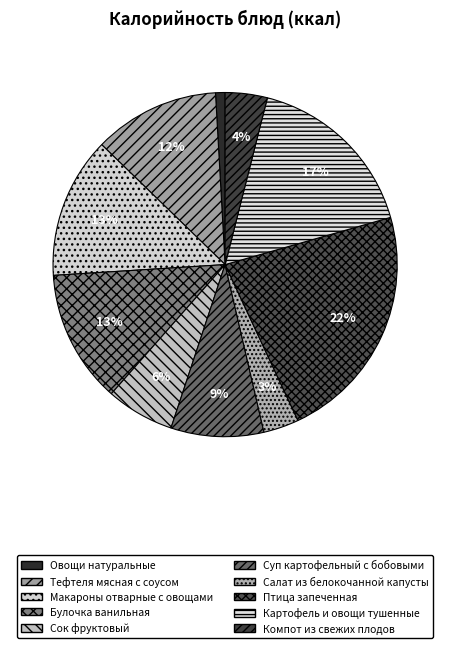

To the nearest percent, what portion does Картофель и овощи тушенные represent?

17%